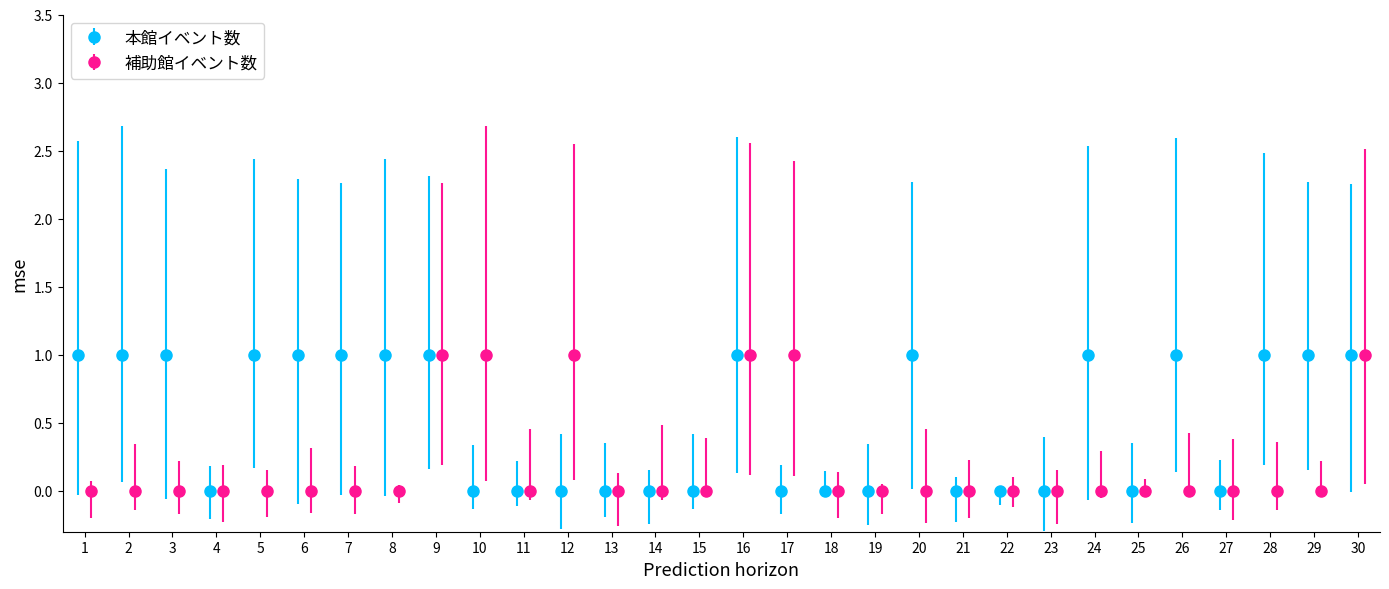

True or false: 本館イベント数 has more than 2 interior local peaks.

True